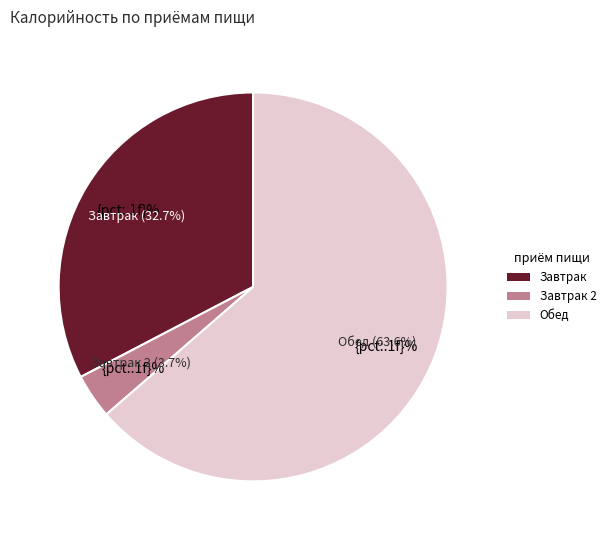

What is the largest slice in the pie chart?

Котлеты из говядины